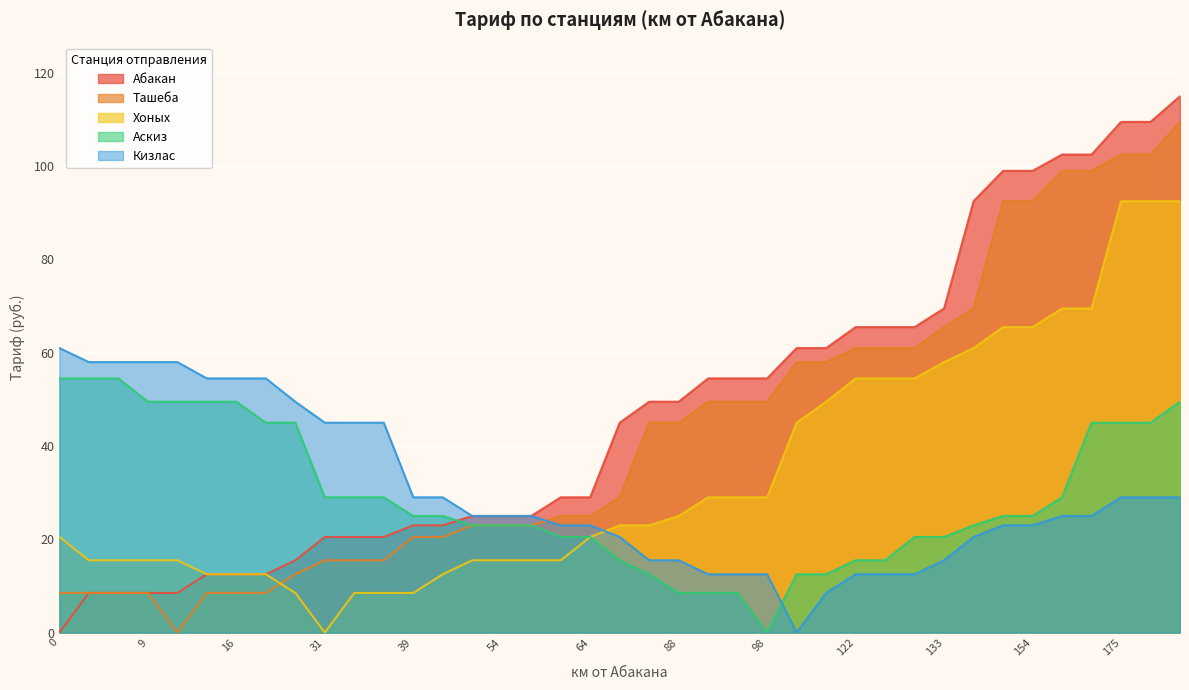

Rank the categories by Абакан value from lowest to highest.

0, 3, 4, 9, 10, 13, 16, 18, 24, 31, 33, 34, 39, 45, 52, 54, 57, 62, 64, 73, 81, 88, 93, 96, 98, 108, 115, 122, 127, 128, 133, 144, 153, 154, 165, 169, 175, 178, 181